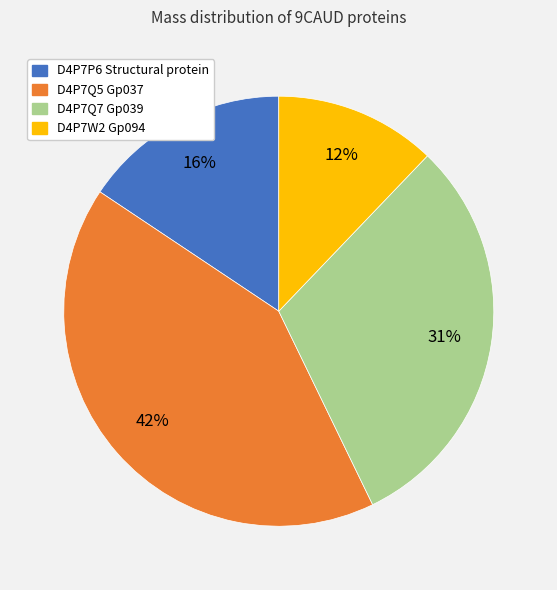

To the nearest percent, what portion does D4P7Q5 Gp037 represent?

42%